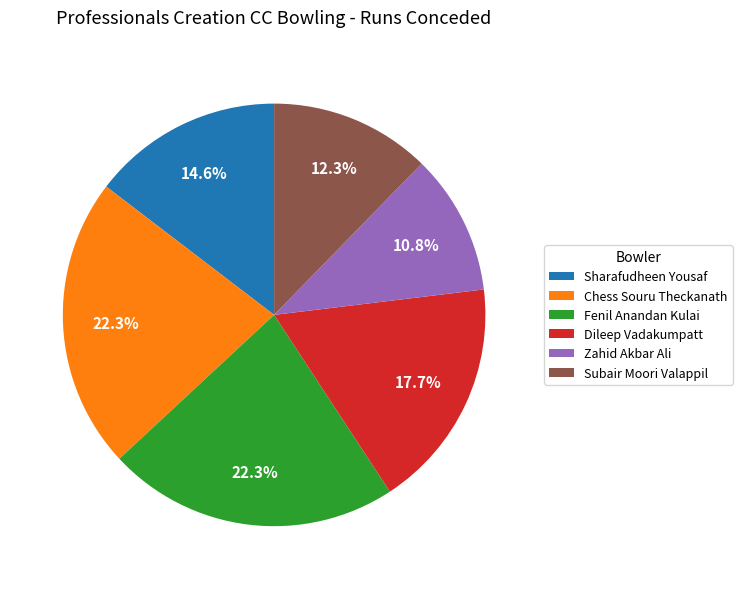

Does Sharafudheen Yousaf account for over 50% of the chart?

No